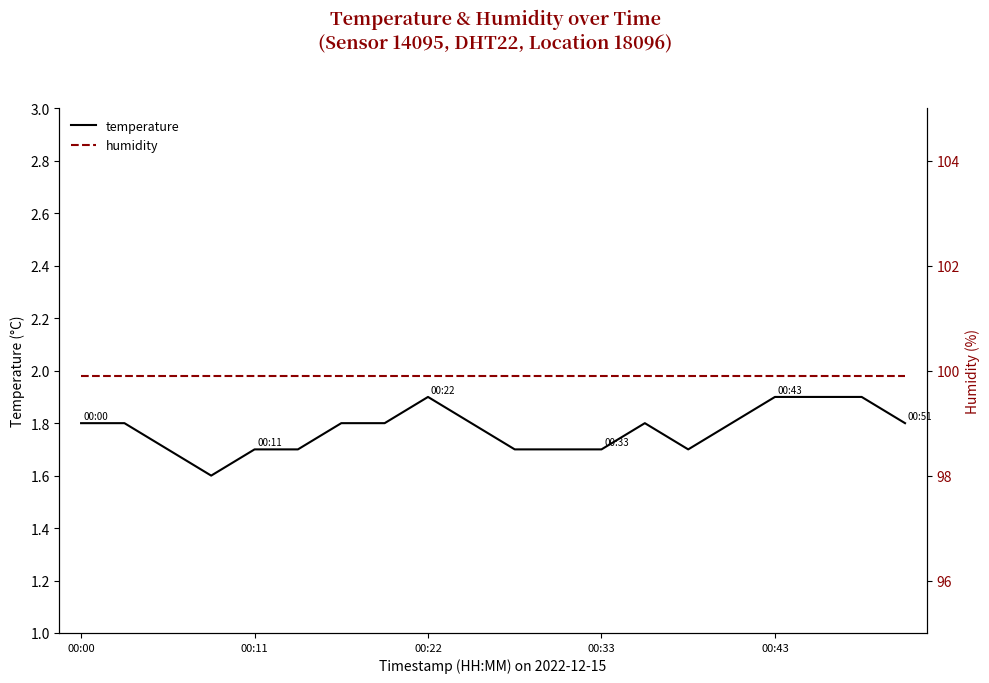

What is the highest value of the humidity series?

99.9